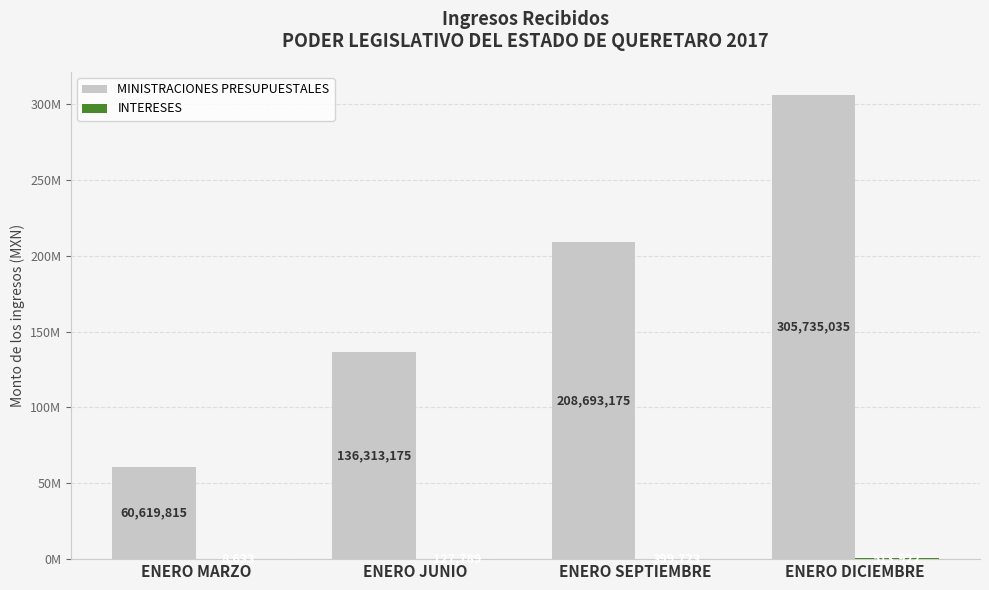

Rank the categories by MINISTRACIONES PRESUPUESTALES value from lowest to highest.

ENERO MARZO, ENERO JUNIO, ENERO SEPTIEMBRE, ENERO DICIEMBRE